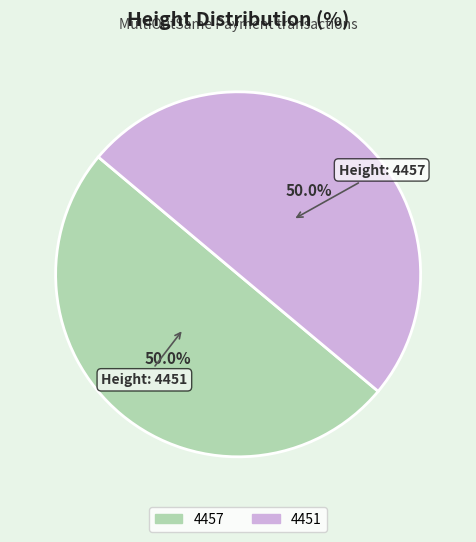

Is it true that 4457 is 50% of the pie?

True